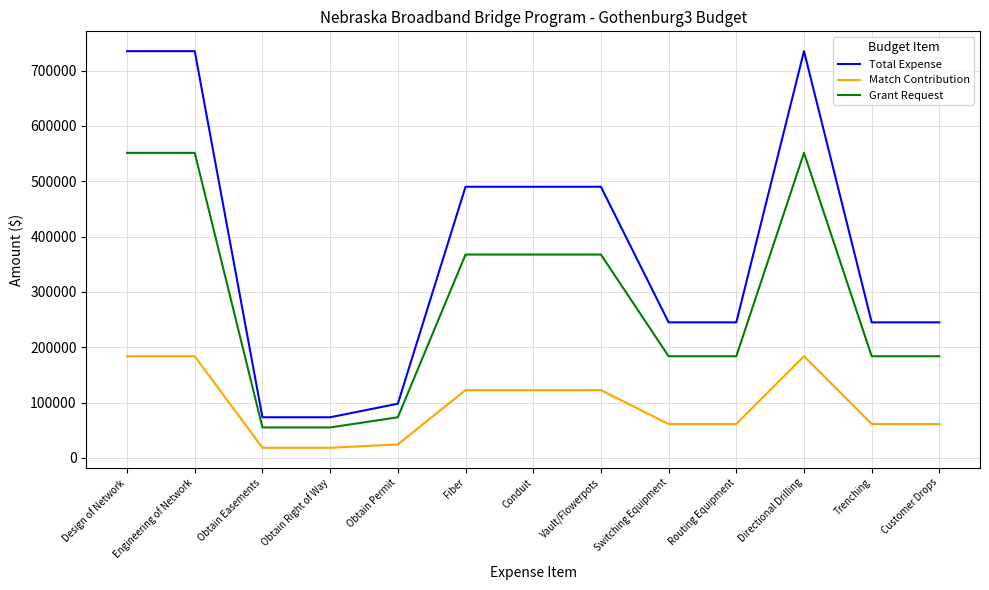

Reading right to left, list all the values displayed in this chart.

Total Expense: 245000	245000	735000	245000	245000	490000	490000	490000	98000	73500	73500	735000	735000
Match Contribution: 61250	61250	183750	61250	61250	122500	122500	122500	24500	18375	18375	183750	183750
Grant Request: 183750	183750	551250	183750	183750	367500	367500	367500	73500	55125	55125	551250	551250